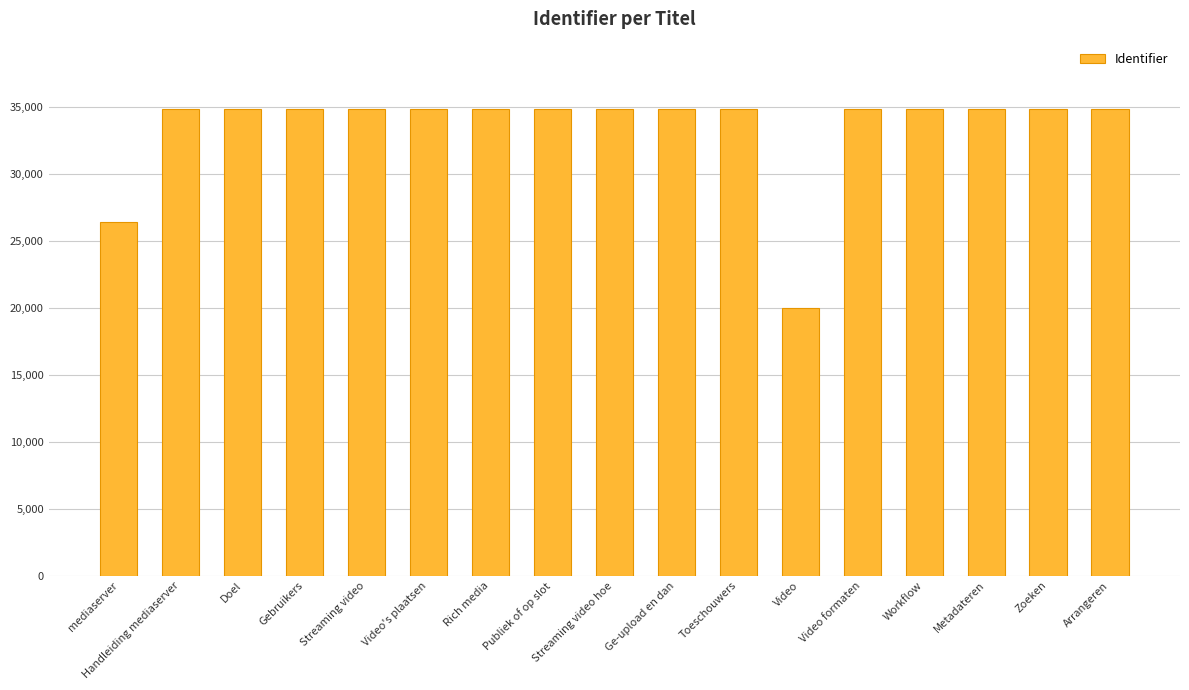

Between Video and Metadateren, which is larger?

Metadateren